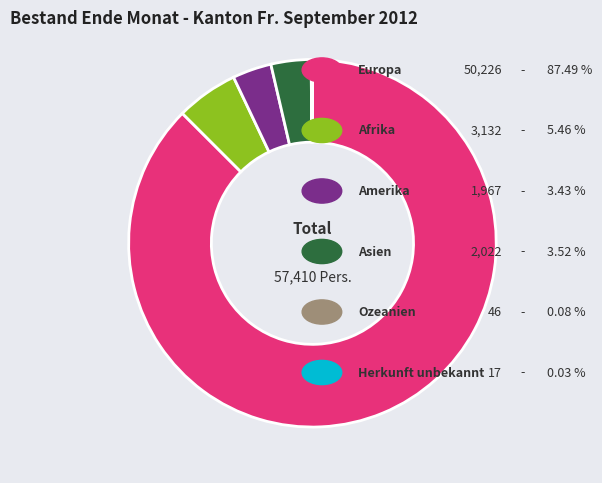

Is there any slice that represents more than half of the pie?

Yes